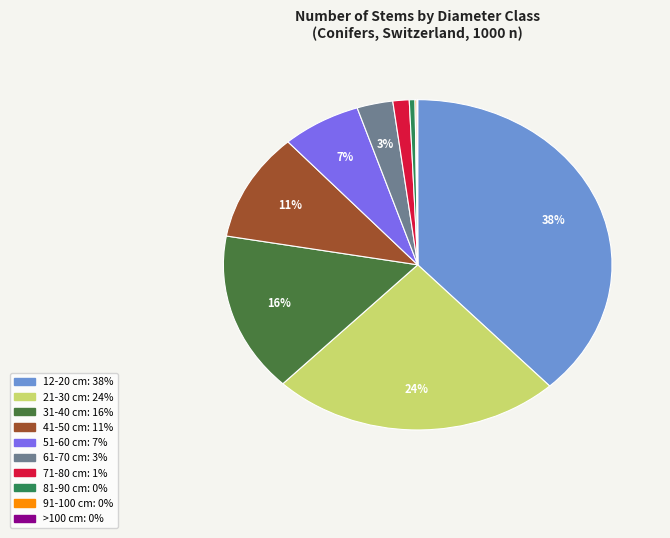

To the nearest percent, what is the difference between the largest and smallest slice percentages?

38%